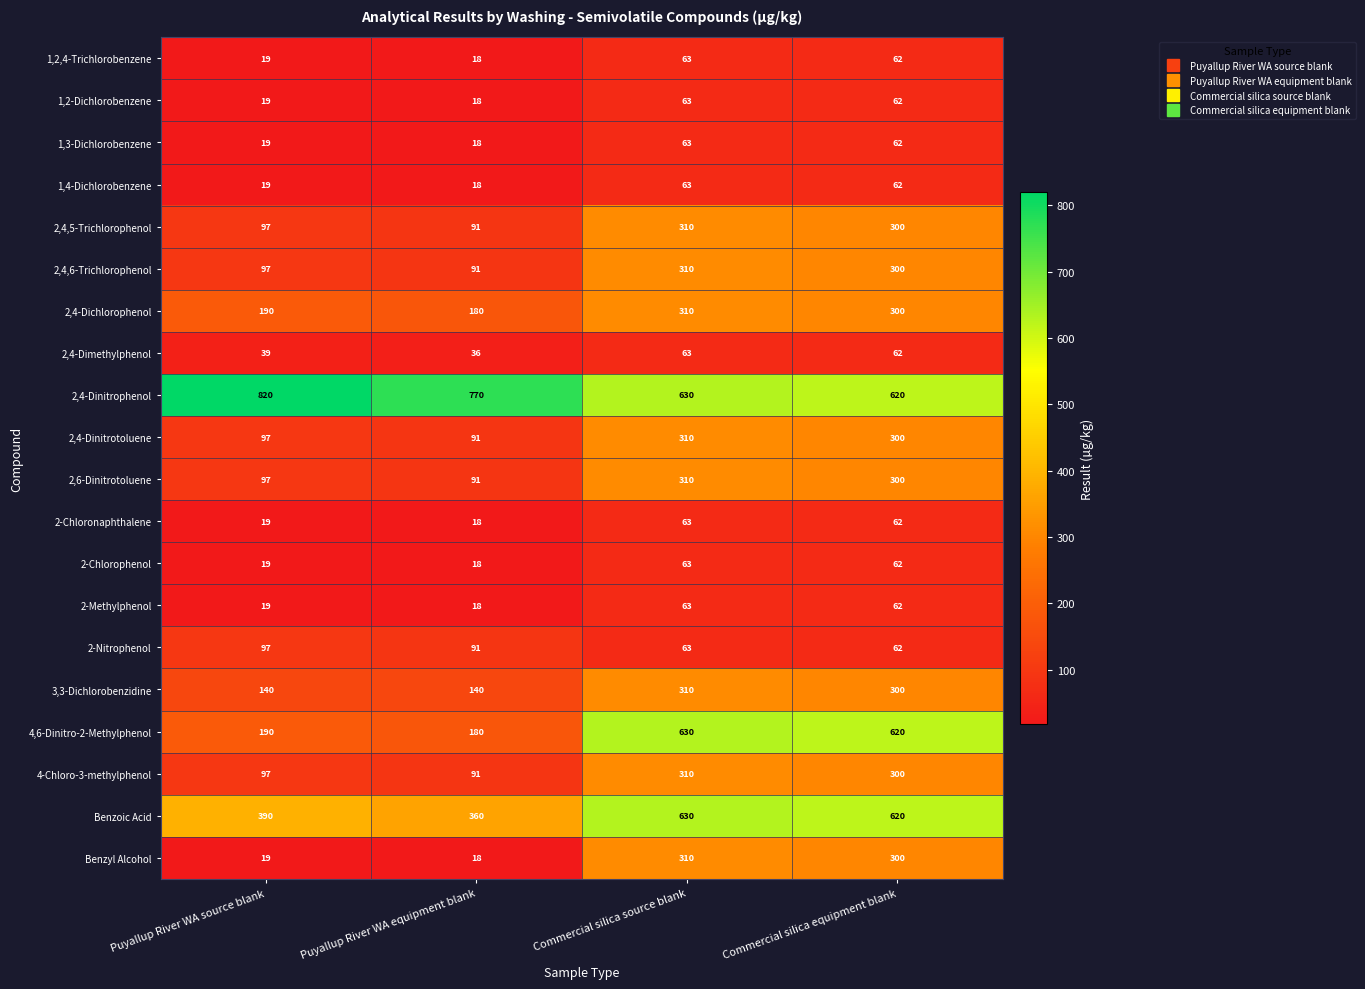

Which series has the widest spread of values?

4,6-Dinitro-2-Methylphenol